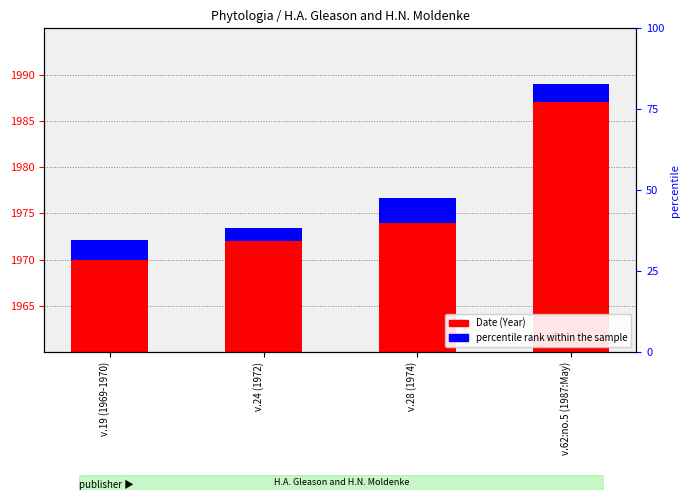

Rank the series by their average value, from lowest to highest.

percentile rank within the sample, Date (Year)